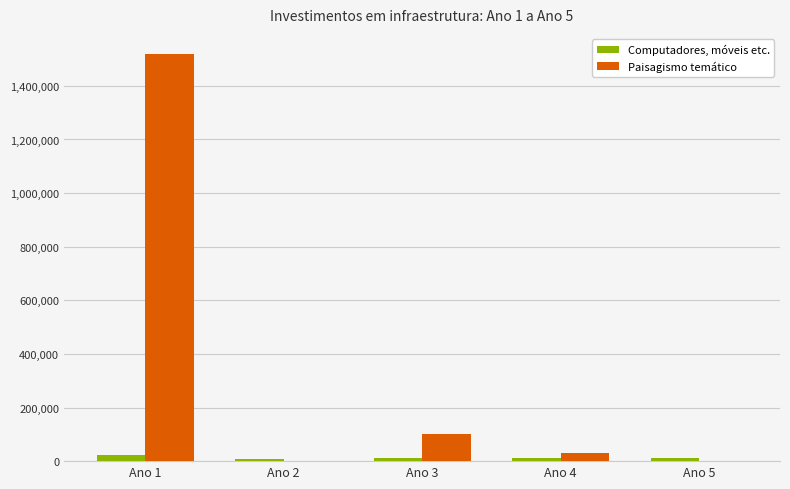

What is the sum of all Computadores, móveis etc. values?

65200